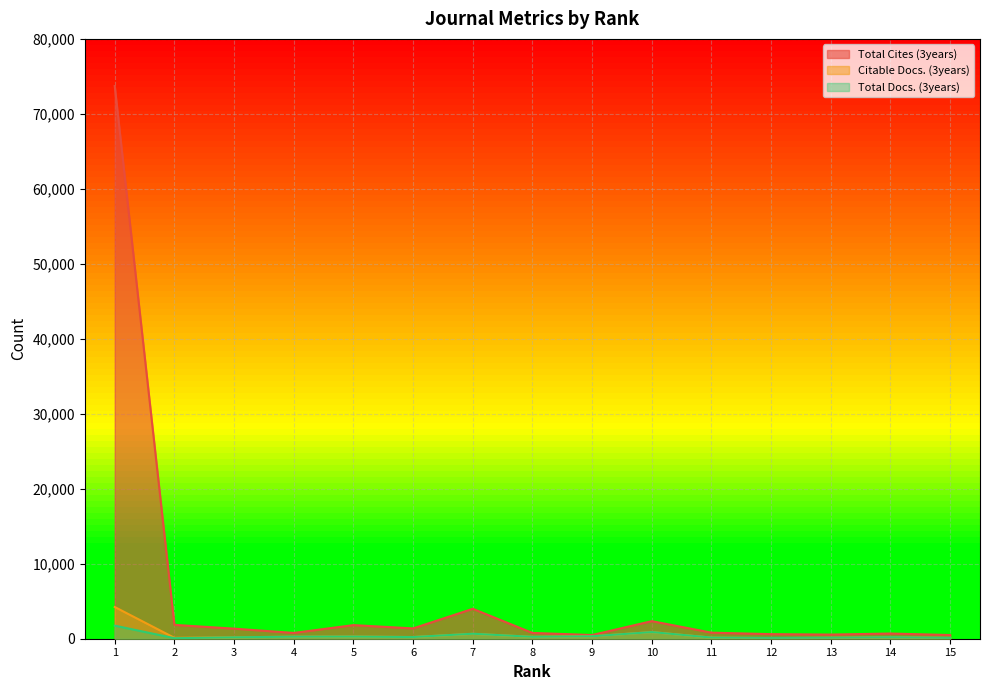

How many lines are shown in the chart?

3